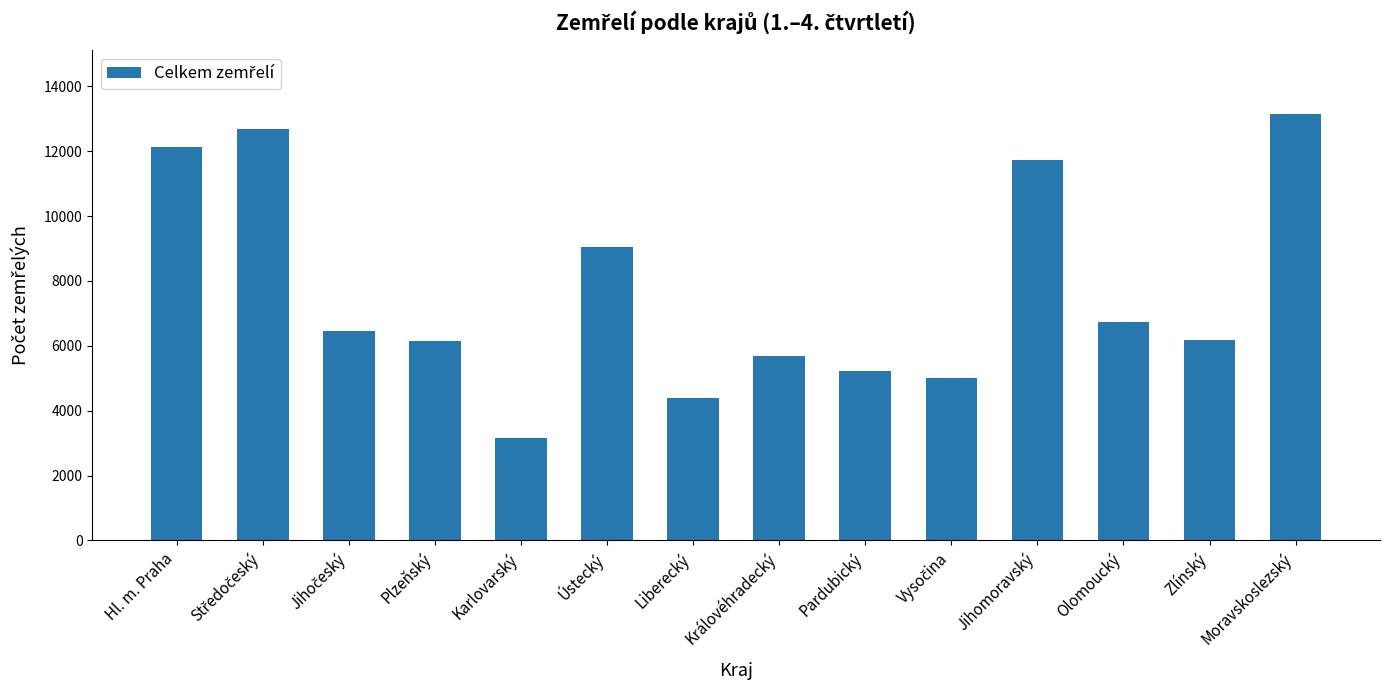

True or false: the data shows 7275 at Pardubický.

False